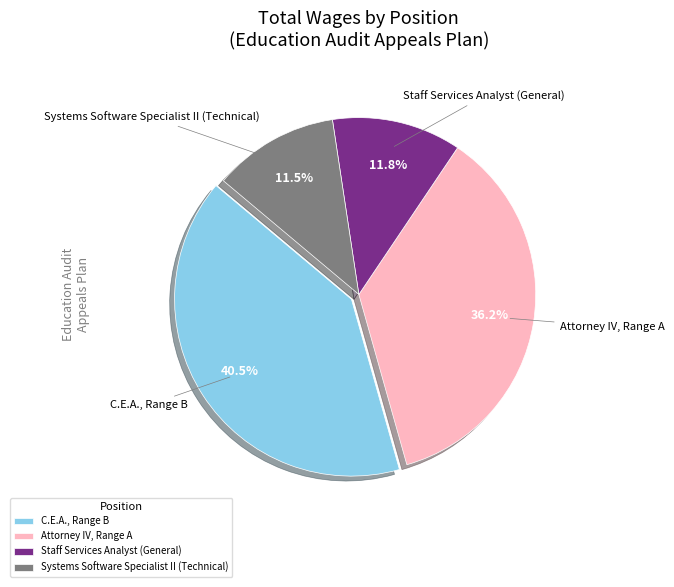

Which has a higher value, C.E.A., Range B or Staff Services Analyst (General)?

C.E.A., Range B